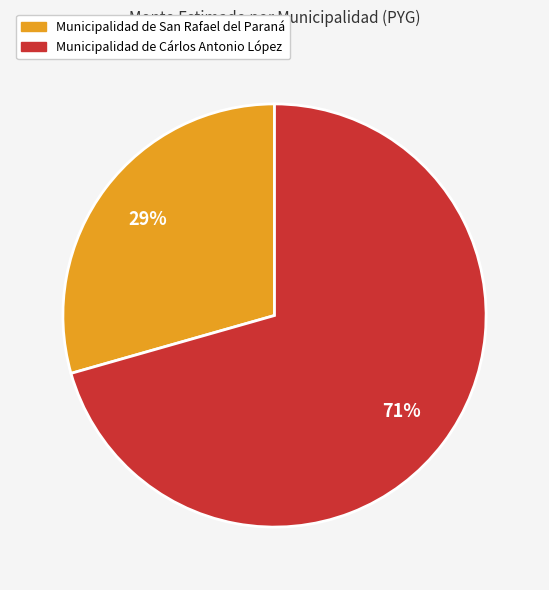

Is there any slice that represents more than half of the pie?

Yes